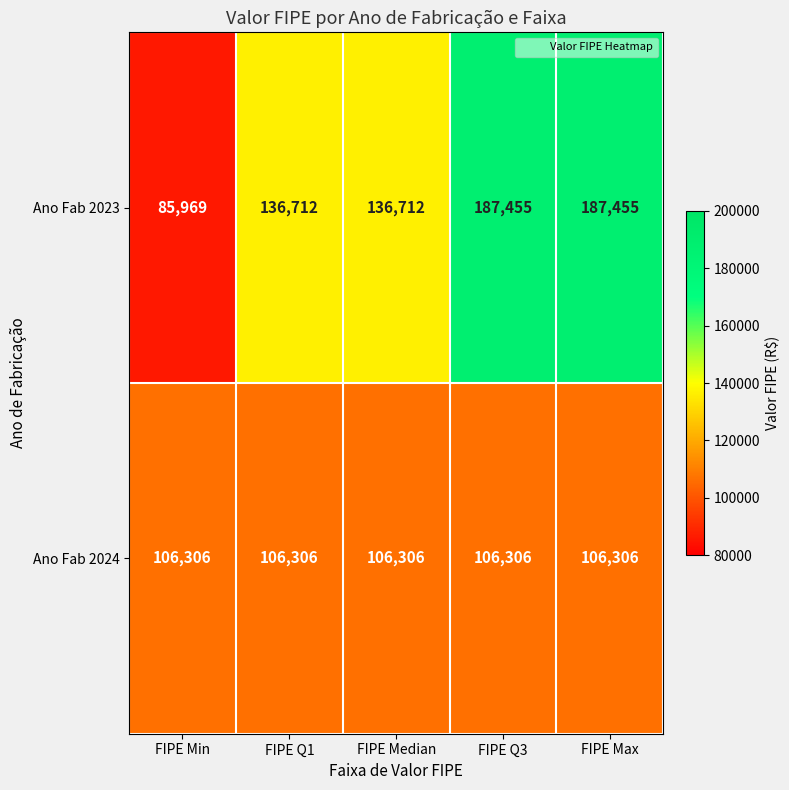

What is the difference between the maximum and second lowest values in the Ano Fab 2023 series?

50743